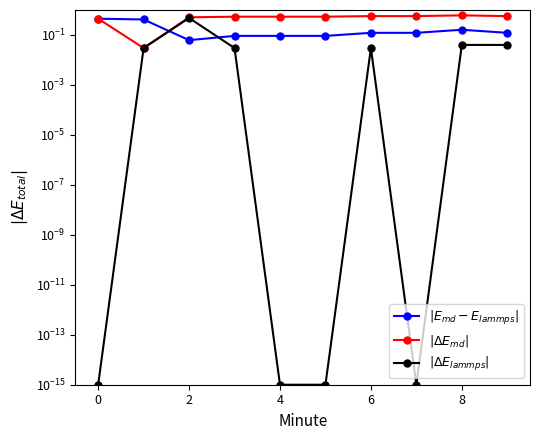

Read the $|E_{md} - E_{lammps}|$ value at 7.

0.1